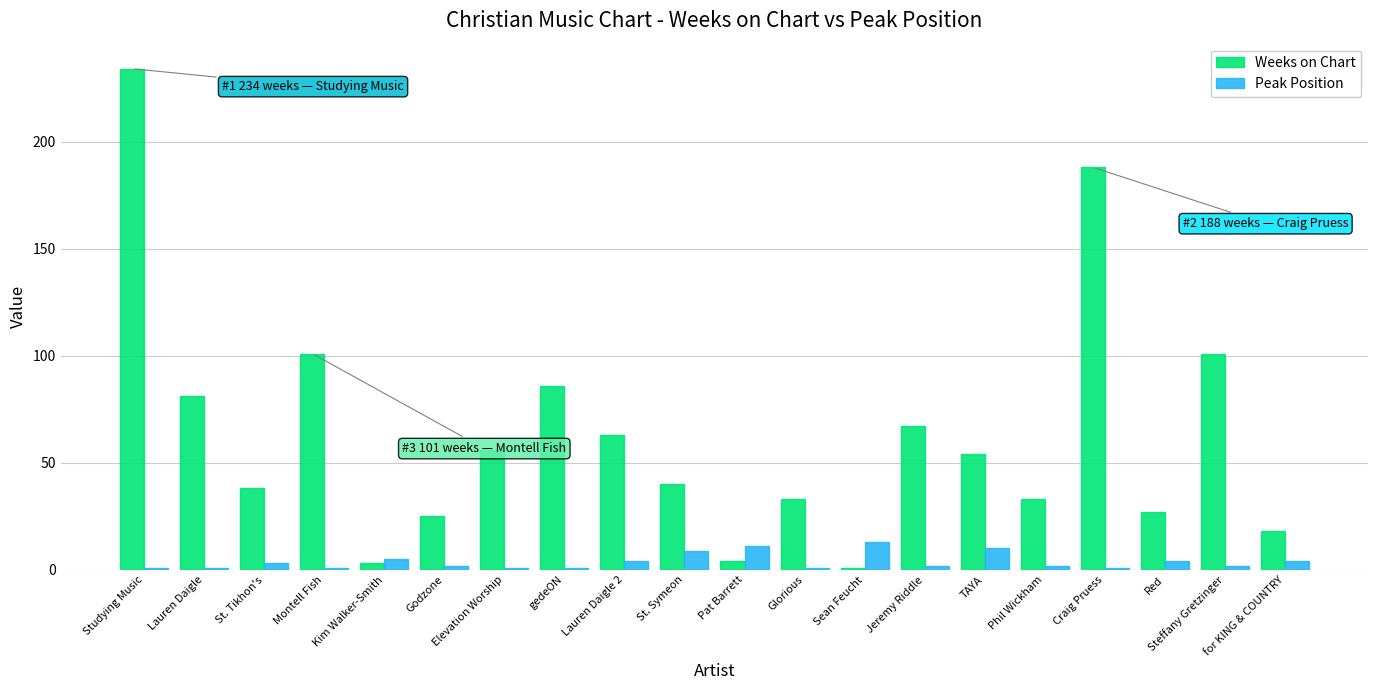

What is the difference between the maximum and minimum values in the Weeks on Chart series?

233